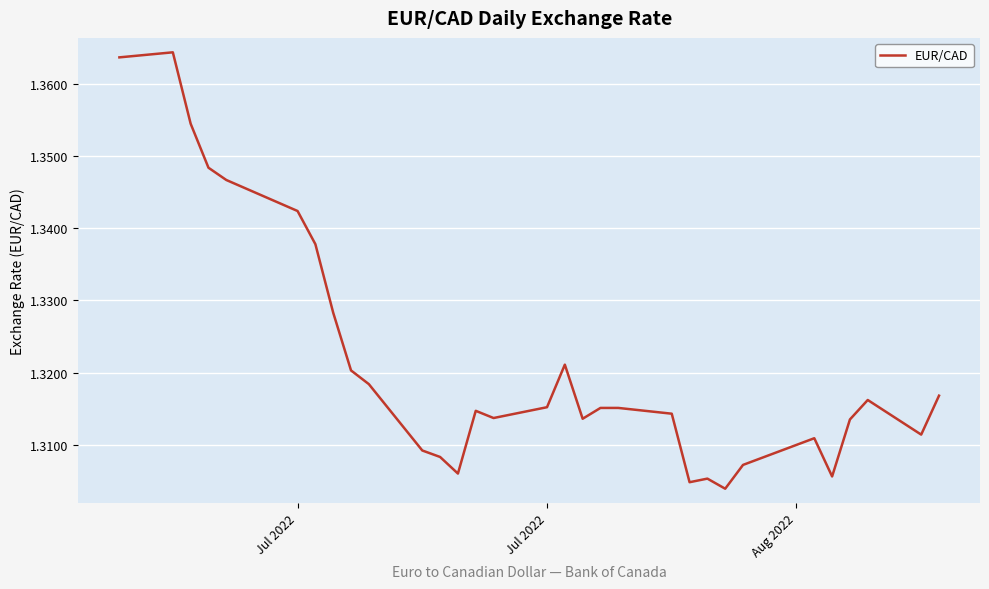

What is the average value?

1.3